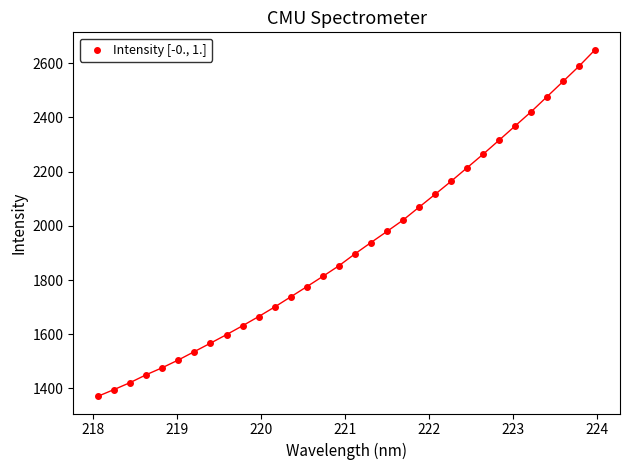

What is the range of Y values (max minus min)?

1278.2